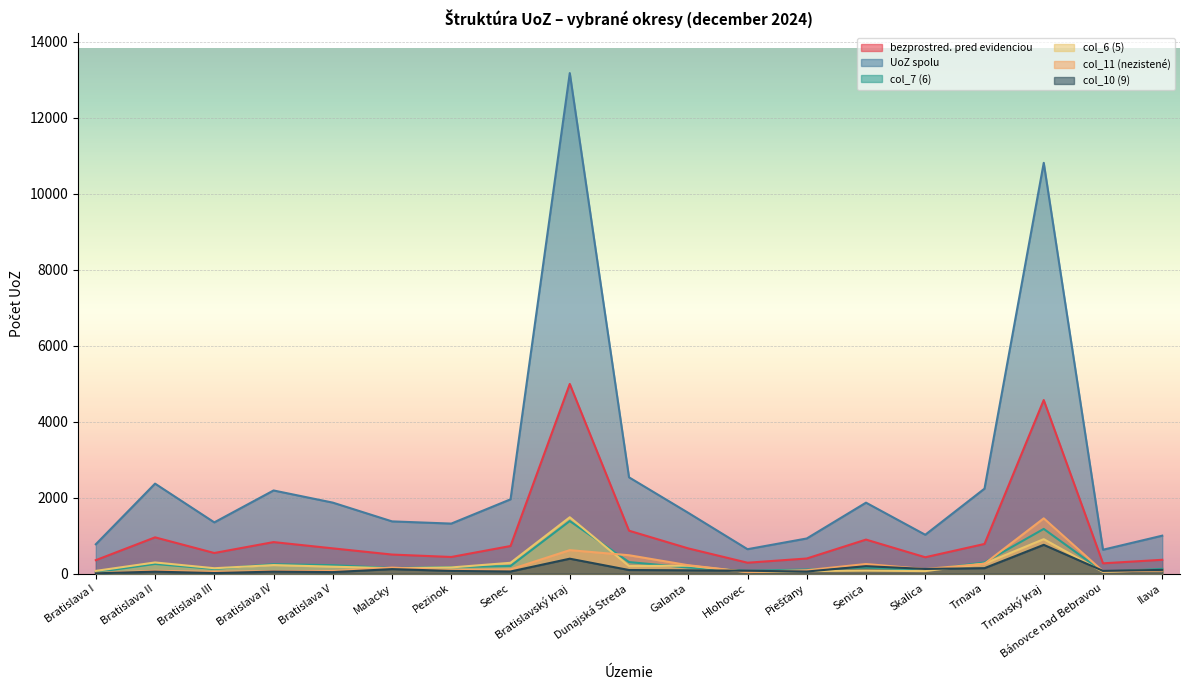

How many distinct data groups are displayed?

6